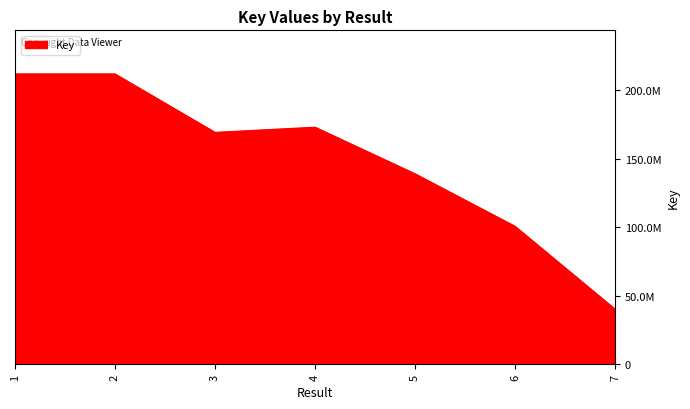

Is this an area chart (filled region under the line)?

Yes